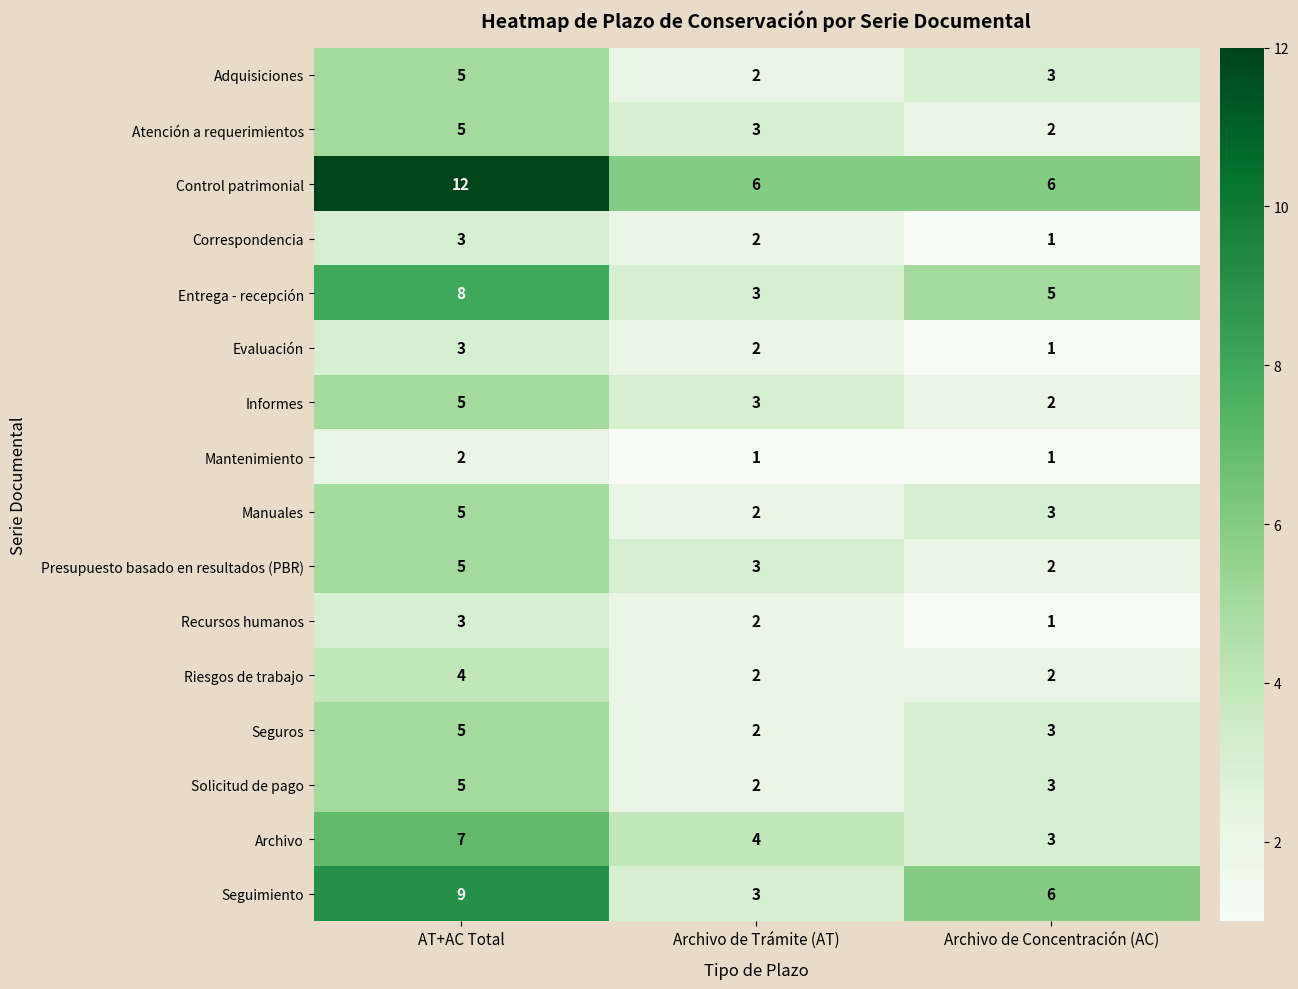

Is it true that Recursos humanos equals 5 at AT+AC Total?

False